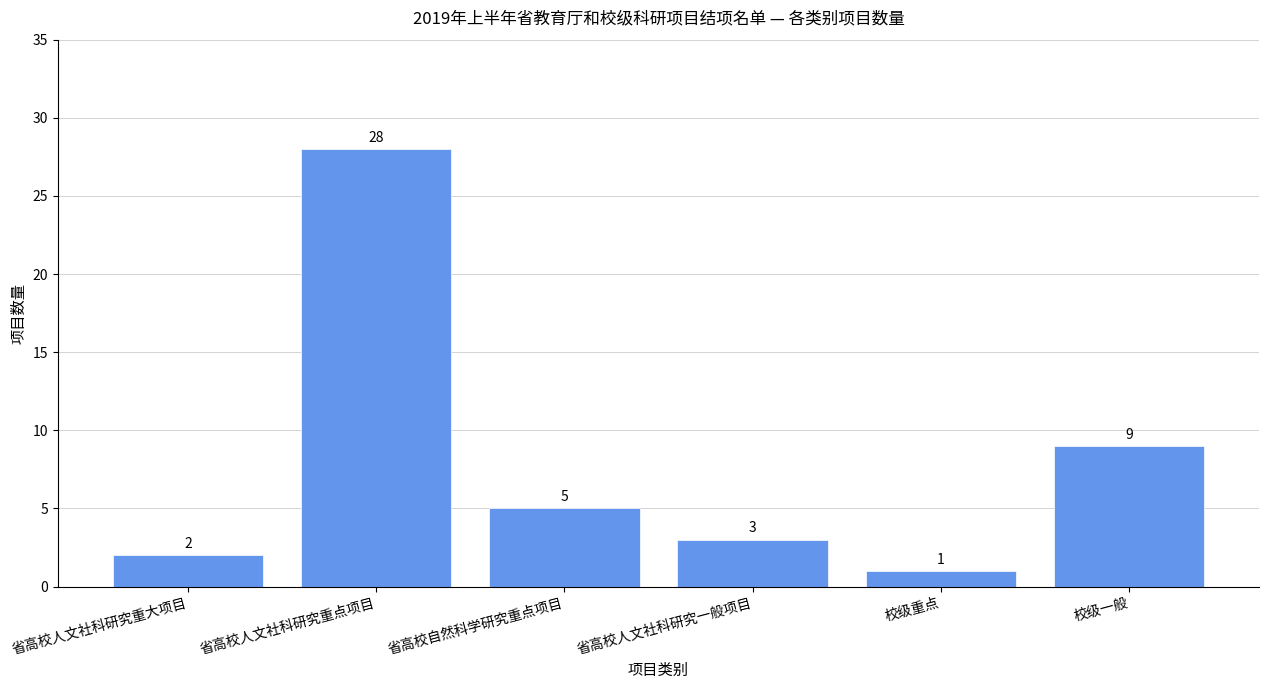

The chart shows a value of 9 at 校级一般. True or false?

True